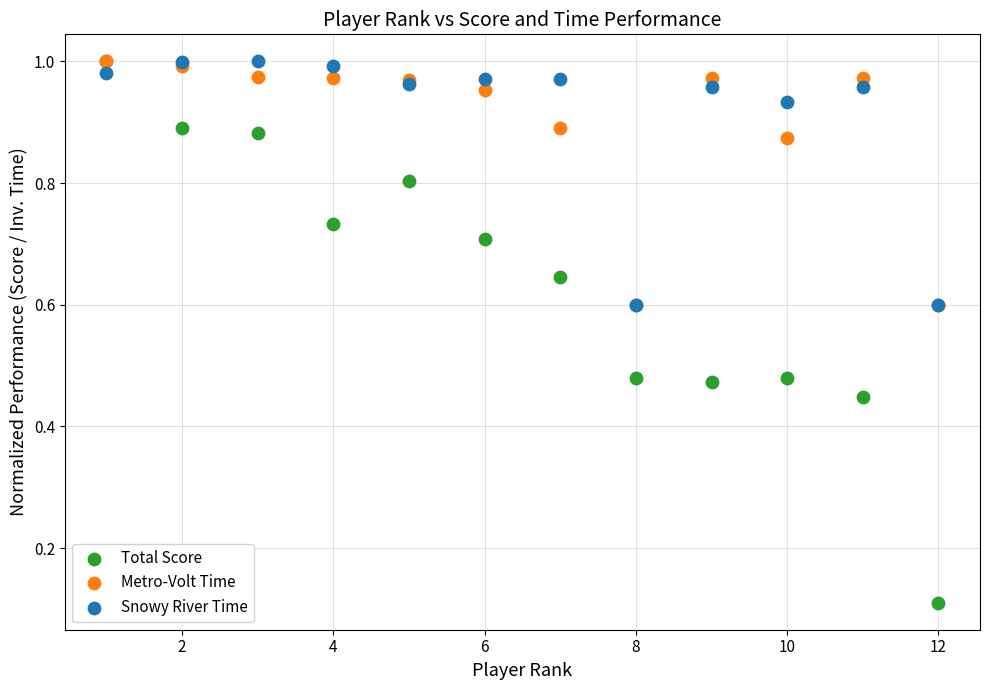

Which series has the widest spread of Y values?

Total Score